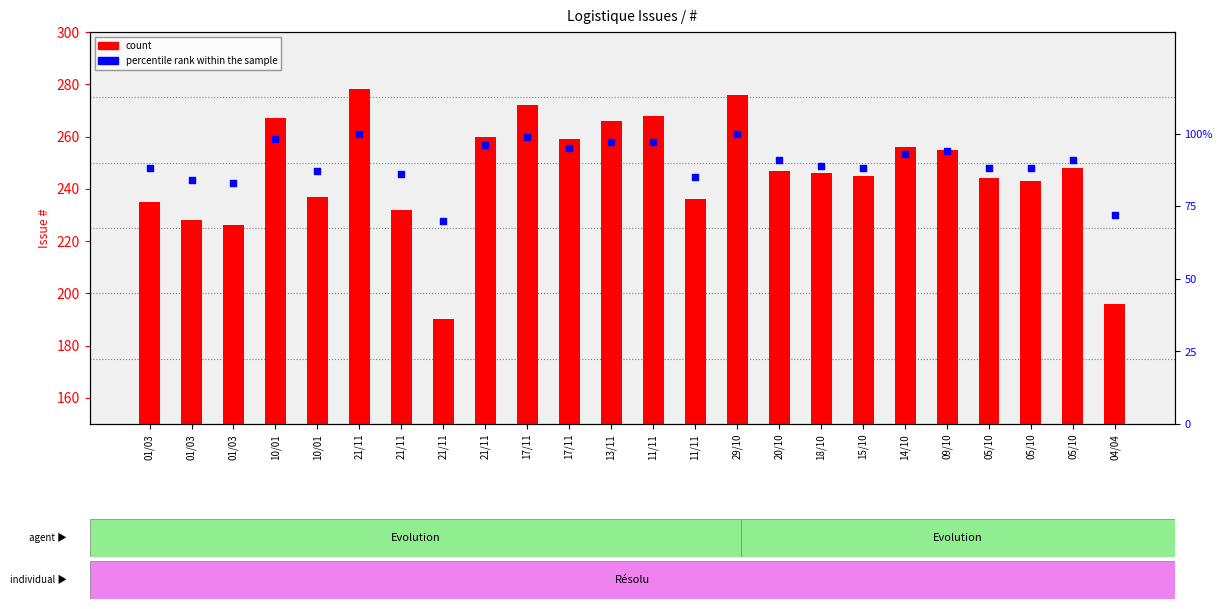

Which series reaches the maximum Y coordinate?

count